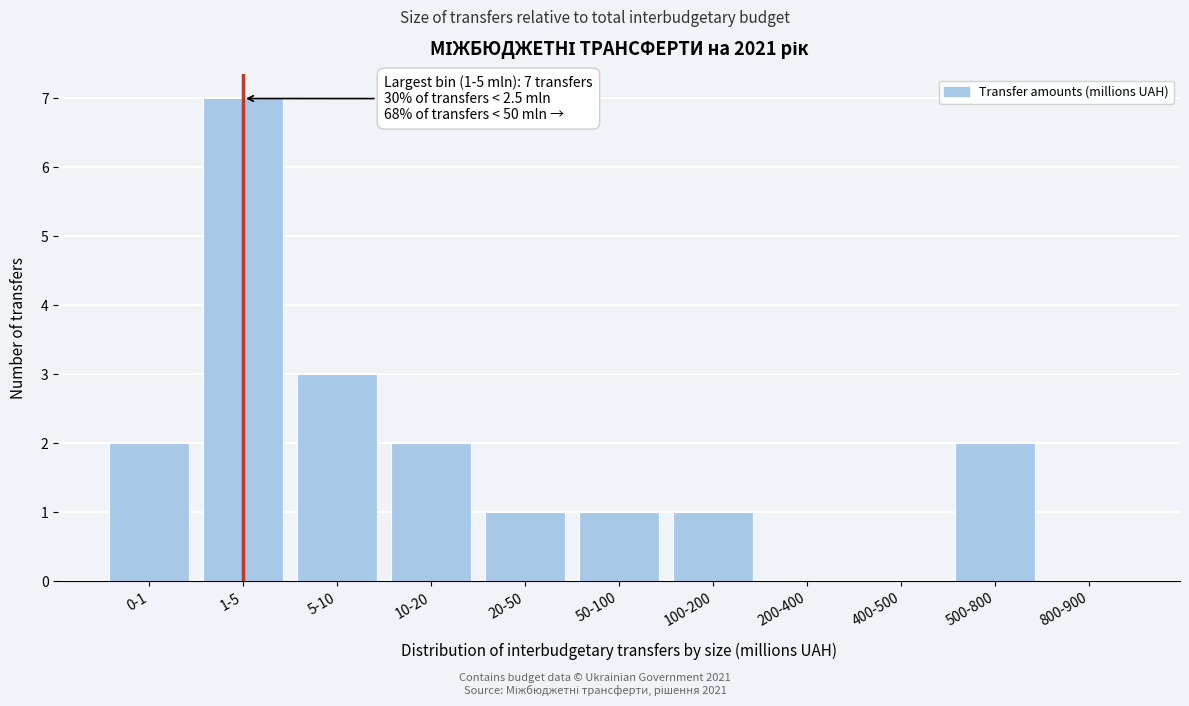

Reading left to right, transcribe all the data shown in this chart.

0-1=2	1-5=7	5-10=3	10-20=2	20-50=1	50-100=1	100-200=1	200-400=0	400-500=0	500-800=2	800-900=0